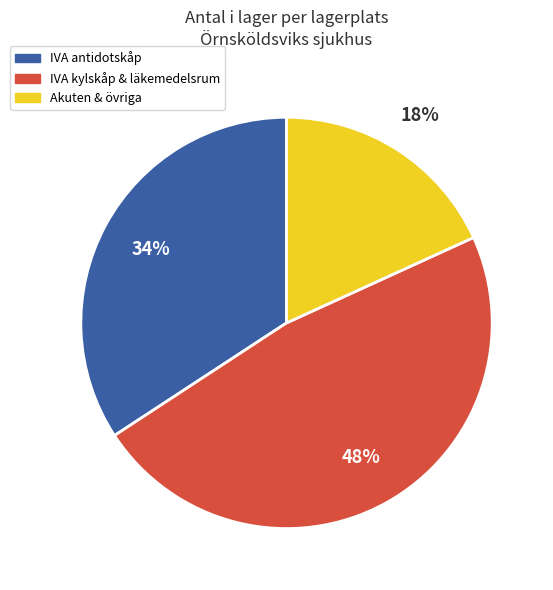

Does any single category account for the majority?

No